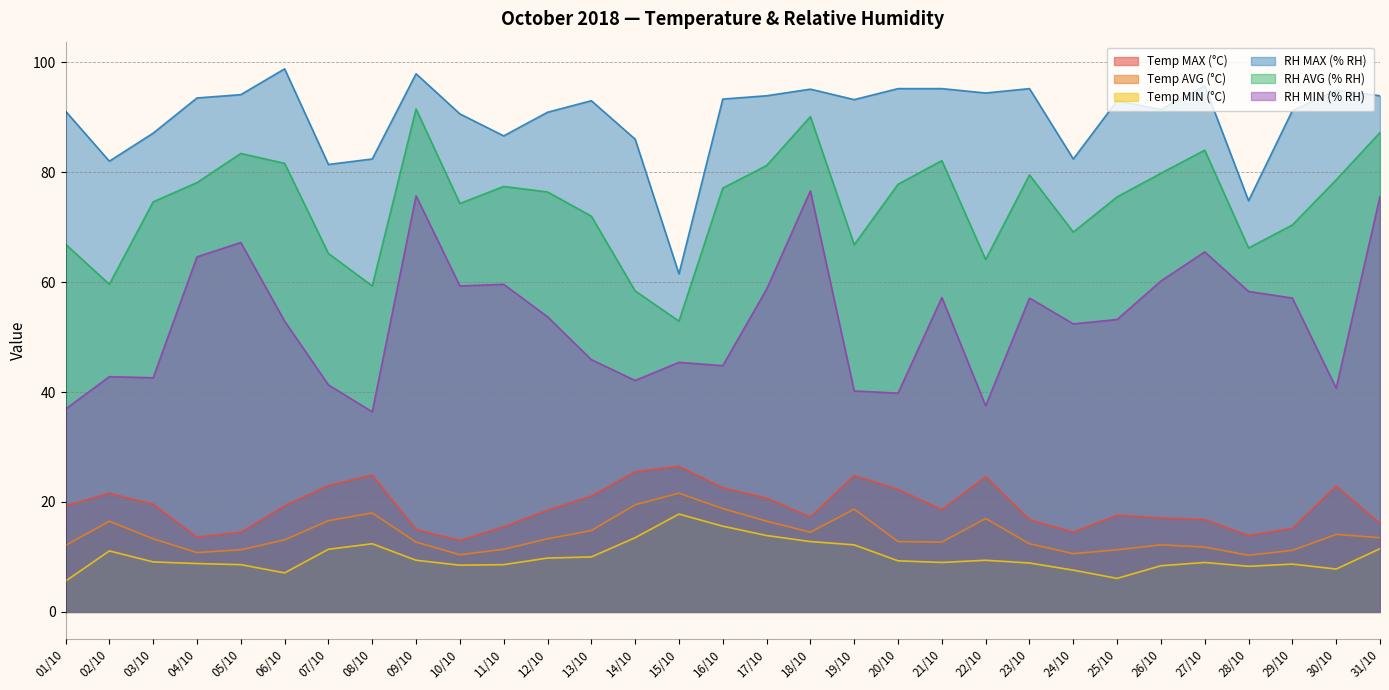

Reading right to left, transcribe all the data shown in this chart.

Temp MAX (°C): 31/10=16.1	30/10=22.9	29/10=15.2	28/10=13.9	27/10=16.8	26/10=17.1	25/10=17.6	24/10=14.5	23/10=16.8	22/10=24.6	21/10=18.6	20/10=22.3	19/10=24.8	18/10=17.3	17/10=20.7	16/10=22.6	15/10=26.5	14/10=25.5	13/10=21.1	12/10=18.5	11/10=15.5	10/10=13.0	09/10=15.0	08/10=24.9	07/10=23.0	06/10=19.3	05/10=14.5	04/10=13.6	03/10=19.6	02/10=21.6	01/10=19.3
Temp AVG (°C): 31/10=13.5	30/10=14.1	29/10=11.2	28/10=10.3	27/10=11.8	26/10=12.2	25/10=11.3	24/10=10.6	23/10=12.4	22/10=17.0	21/10=12.7	20/10=12.8	19/10=18.7	18/10=14.5	17/10=16.5	16/10=18.8	15/10=21.6	14/10=19.5	13/10=14.8	12/10=13.3	11/10=11.4	10/10=10.4	09/10=12.7	08/10=18.0	07/10=16.6	06/10=13.1	05/10=11.3	04/10=10.8	03/10=13.3	02/10=16.5	01/10=12.1
Temp MIN (°C): 31/10=11.5	30/10=7.8	29/10=8.7	28/10=8.3	27/10=9.0	26/10=8.4	25/10=6.1	24/10=7.6	23/10=8.9	22/10=9.4	21/10=9.0	20/10=9.3	19/10=12.2	18/10=12.8	17/10=13.9	16/10=15.6	15/10=17.8	14/10=13.5	13/10=10.0	12/10=9.8	11/10=8.6	10/10=8.5	09/10=9.4	08/10=12.4	07/10=11.4	06/10=7.1	05/10=8.6	04/10=8.8	03/10=9.1	02/10=11.1	01/10=5.6
RH MAX (% RH): 31/10=93.9	30/10=94.9	29/10=91.2	28/10=74.8	27/10=95.7	26/10=91.4	25/10=93.0	24/10=82.4	23/10=95.2	22/10=94.4	21/10=95.2	20/10=95.2	19/10=93.2	18/10=95.1	17/10=93.9	16/10=93.3	15/10=61.5	14/10=86.0	13/10=93.0	12/10=90.9	11/10=86.6	10/10=90.6	09/10=97.9	08/10=82.4	07/10=81.4	06/10=98.8	05/10=94.1	04/10=93.5	03/10=87.1	02/10=82.0	01/10=91.1
RH AVG (% RH): 31/10=87.2	30/10=78.6	29/10=70.4	28/10=66.2	27/10=84.0	26/10=79.8	25/10=75.5	24/10=69.1	23/10=79.5	22/10=64.1	21/10=82.1	20/10=77.8	19/10=66.8	18/10=90.1	17/10=81.2	16/10=77.1	15/10=52.9	14/10=58.4	13/10=72.0	12/10=76.4	11/10=77.4	10/10=74.3	09/10=91.5	08/10=59.3	07/10=65.2	06/10=81.6	05/10=83.4	04/10=78.1	03/10=74.6	02/10=59.6	01/10=66.9
RH MIN (% RH): 31/10=75.6	30/10=40.7	29/10=57.1	28/10=58.3	27/10=65.5	26/10=60.2	25/10=53.2	24/10=52.4	23/10=57.1	22/10=37.5	21/10=57.2	20/10=39.8	19/10=40.2	18/10=76.6	17/10=58.7	16/10=44.8	15/10=45.4	14/10=42.1	13/10=45.9	12/10=53.7	11/10=59.6	10/10=59.3	09/10=75.7	08/10=36.4	07/10=41.3	06/10=52.9	05/10=67.2	04/10=64.6	03/10=42.6	02/10=42.8	01/10=36.9